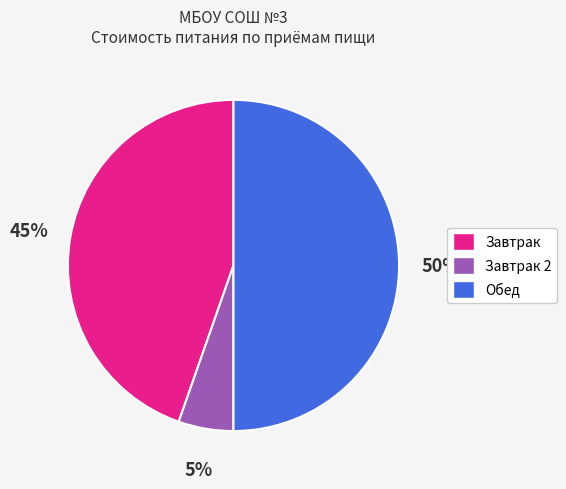

To the nearest percent, what is the difference between the Обед and Завтрак 2 slice percentages?

45%